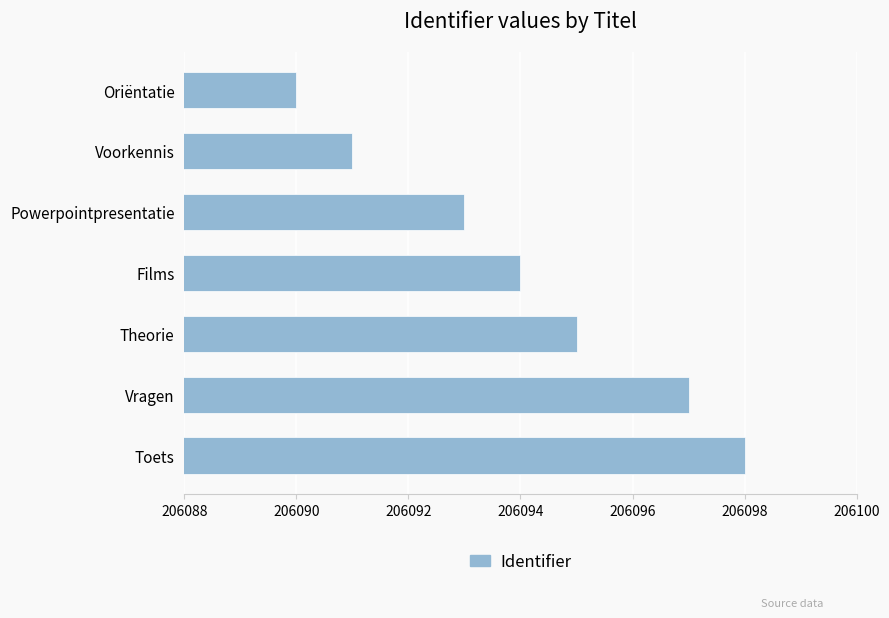

What is the smallest value displayed?

206090